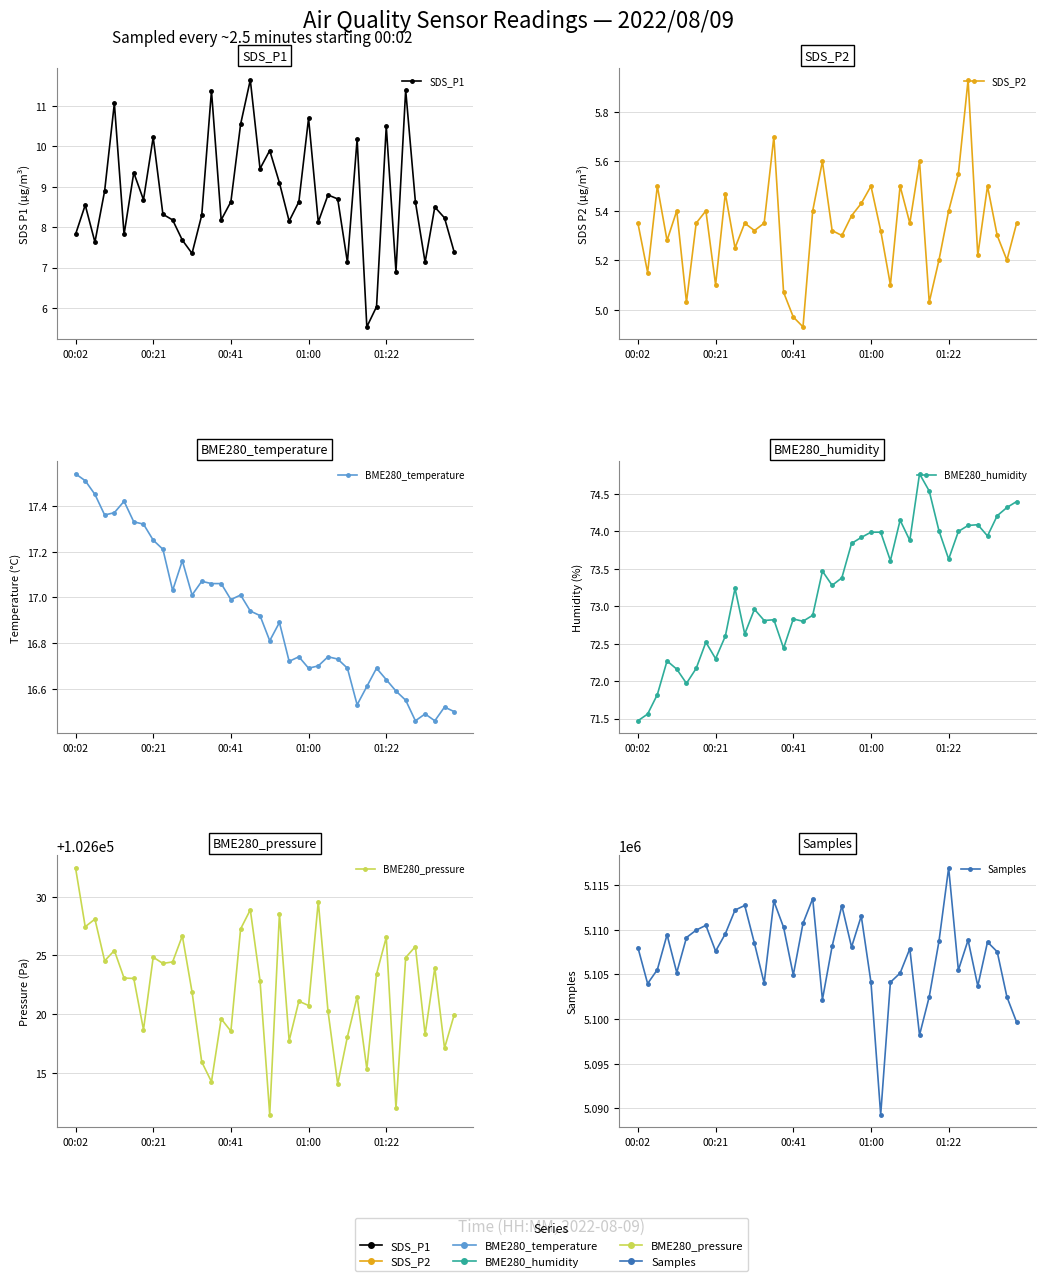

How many interior local peaks does the SDS_P2 series have?

12